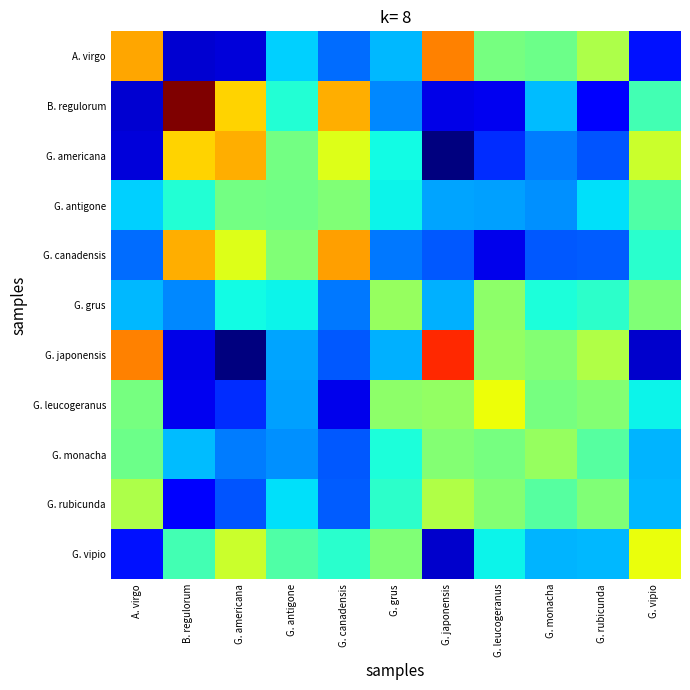

Reading left to right, what are all the values shown in this chart?

A. virgo: A. virgo=0.7	B. regulorum=0.1	G. americana=0.1	G. antigone=0.3	G. canadensis=0.2	G. grus=0.3	G. japonensis=0.8	G. leucogeranus=0.5	G. monacha=0.5	G. rubicunda=0.6	G. vipio=0.1
B. regulorum: A. virgo=0.1	B. regulorum=1.0	G. americana=0.7	G. antigone=0.4	G. canadensis=0.7	G. grus=0.3	G. japonensis=0.1	G. leucogeranus=0.1	G. monacha=0.3	G. rubicunda=0.1	G. vipio=0.4
G. americana: A. virgo=0.1	B. regulorum=0.7	G. americana=0.7	G. antigone=0.5	G. canadensis=0.6	G. grus=0.4	G. japonensis=0.0	G. leucogeranus=0.2	G. monacha=0.2	G. rubicunda=0.2	G. vipio=0.6
G. antigone: A. virgo=0.3	B. regulorum=0.4	G. americana=0.5	G. antigone=0.5	G. canadensis=0.5	G. grus=0.4	G. japonensis=0.3	G. leucogeranus=0.3	G. monacha=0.3	G. rubicunda=0.3	G. vipio=0.4
G. canadensis: A. virgo=0.2	B. regulorum=0.7	G. americana=0.6	G. antigone=0.5	G. canadensis=0.7	G. grus=0.2	G. japonensis=0.2	G. leucogeranus=0.1	G. monacha=0.2	G. rubicunda=0.2	G. vipio=0.4
G. grus: A. virgo=0.3	B. regulorum=0.3	G. americana=0.4	G. antigone=0.4	G. canadensis=0.2	G. grus=0.5	G. japonensis=0.3	G. leucogeranus=0.5	G. monacha=0.4	G. rubicunda=0.4	G. vipio=0.5
G. japonensis: A. virgo=0.8	B. regulorum=0.1	G. americana=0.0	G. antigone=0.3	G. canadensis=0.2	G. grus=0.3	G. japonensis=0.9	G. leucogeranus=0.5	G. monacha=0.5	G. rubicunda=0.6	G. vipio=0.1
G. leucogeranus: A. virgo=0.5	B. regulorum=0.1	G. americana=0.2	G. antigone=0.3	G. canadensis=0.1	G. grus=0.5	G. japonensis=0.5	G. leucogeranus=0.6	G. monacha=0.5	G. rubicunda=0.5	G. vipio=0.4
G. monacha: A. virgo=0.5	B. regulorum=0.3	G. americana=0.2	G. antigone=0.3	G. canadensis=0.2	G. grus=0.4	G. japonensis=0.5	G. leucogeranus=0.5	G. monacha=0.5	G. rubicunda=0.5	G. vipio=0.3
G. rubicunda: A. virgo=0.6	B. regulorum=0.1	G. americana=0.2	G. antigone=0.3	G. canadensis=0.2	G. grus=0.4	G. japonensis=0.6	G. leucogeranus=0.5	G. monacha=0.5	G. rubicunda=0.5	G. vipio=0.3
G. vipio: A. virgo=0.1	B. regulorum=0.4	G. americana=0.6	G. antigone=0.4	G. canadensis=0.4	G. grus=0.5	G. japonensis=0.1	G. leucogeranus=0.4	G. monacha=0.3	G. rubicunda=0.3	G. vipio=0.6